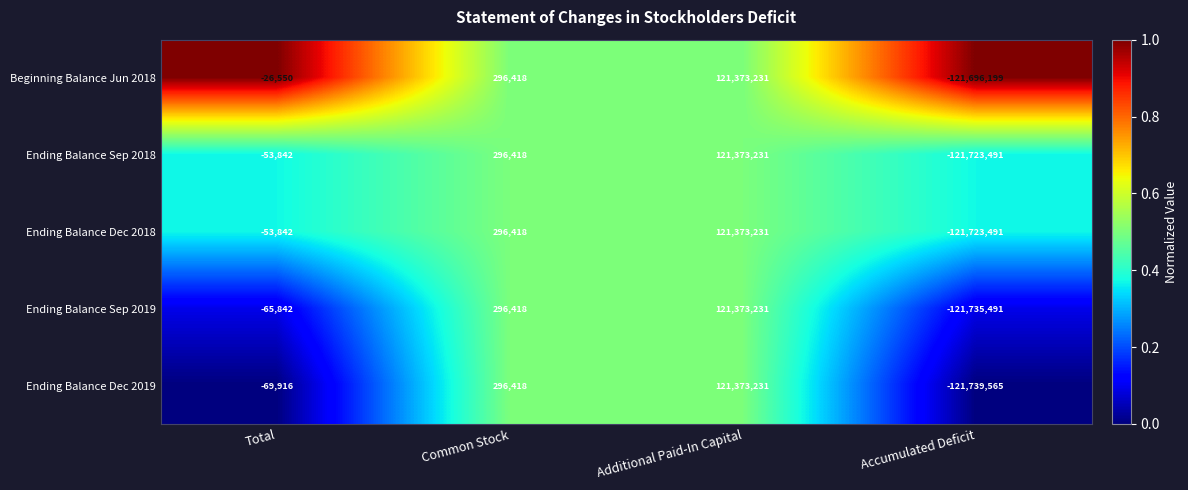

Which series has the largest total across all categories?

Beginning Balance Jun 2018